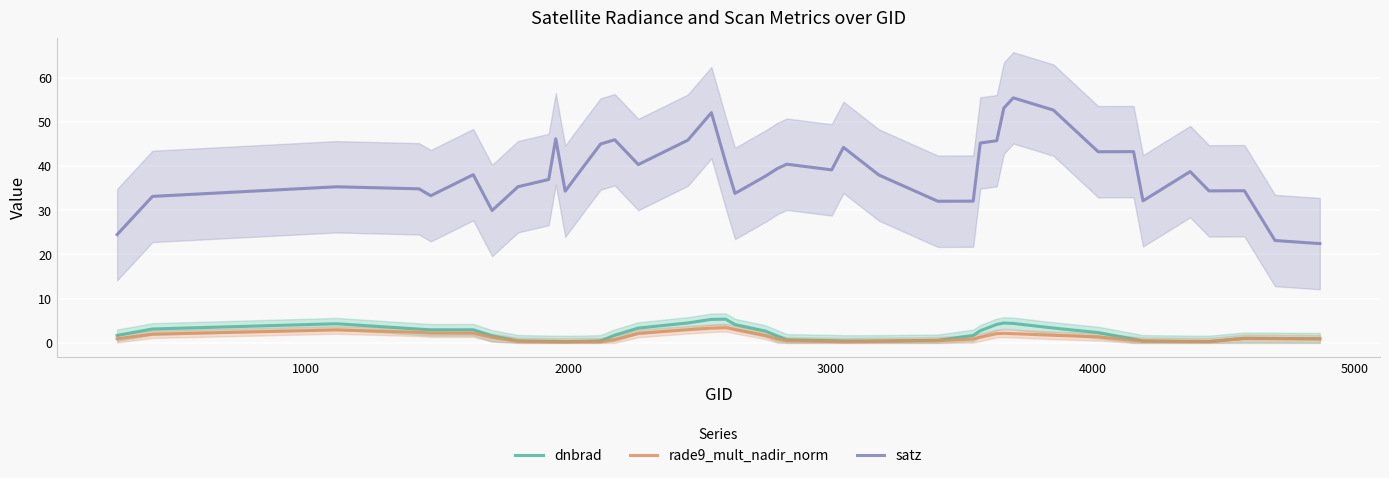

What is the value of the dnbrad point at the 9th from the left?

0.3